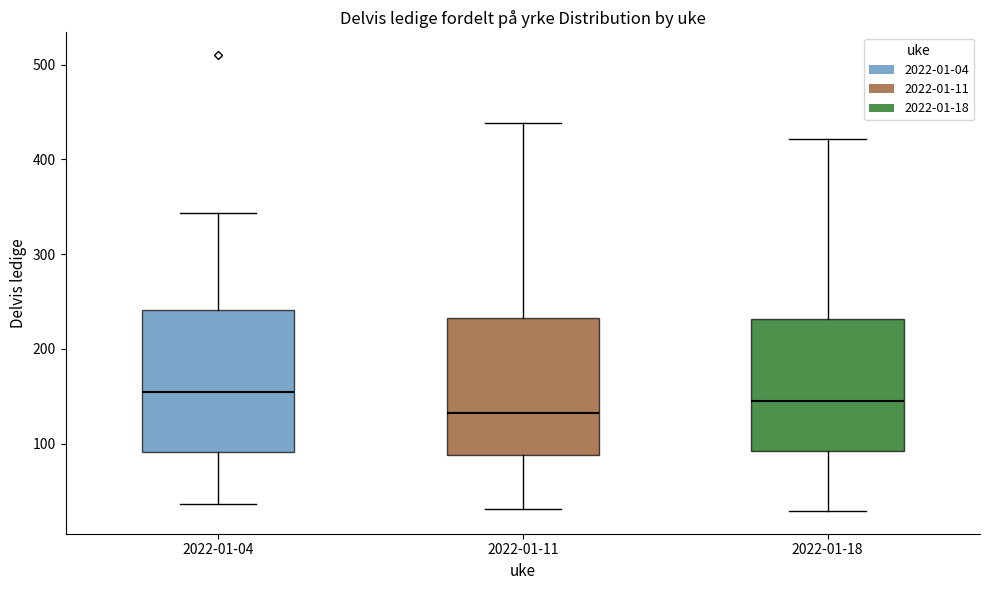

Reading left to right, transcribe this box plot: for each box, give where its median line is, the range the box spans, and where its two whiskers end, as read against the y-axis. The values are not printed on the chart, so give them approximately, as read against the axis.

2022-01-04: median 150, box 90 to 240, whiskers 40 to 340
2022-01-11: median 130, box 90 to 230, whiskers 30 to 440
2022-01-18: median 150, box 90 to 230, whiskers 30 to 420